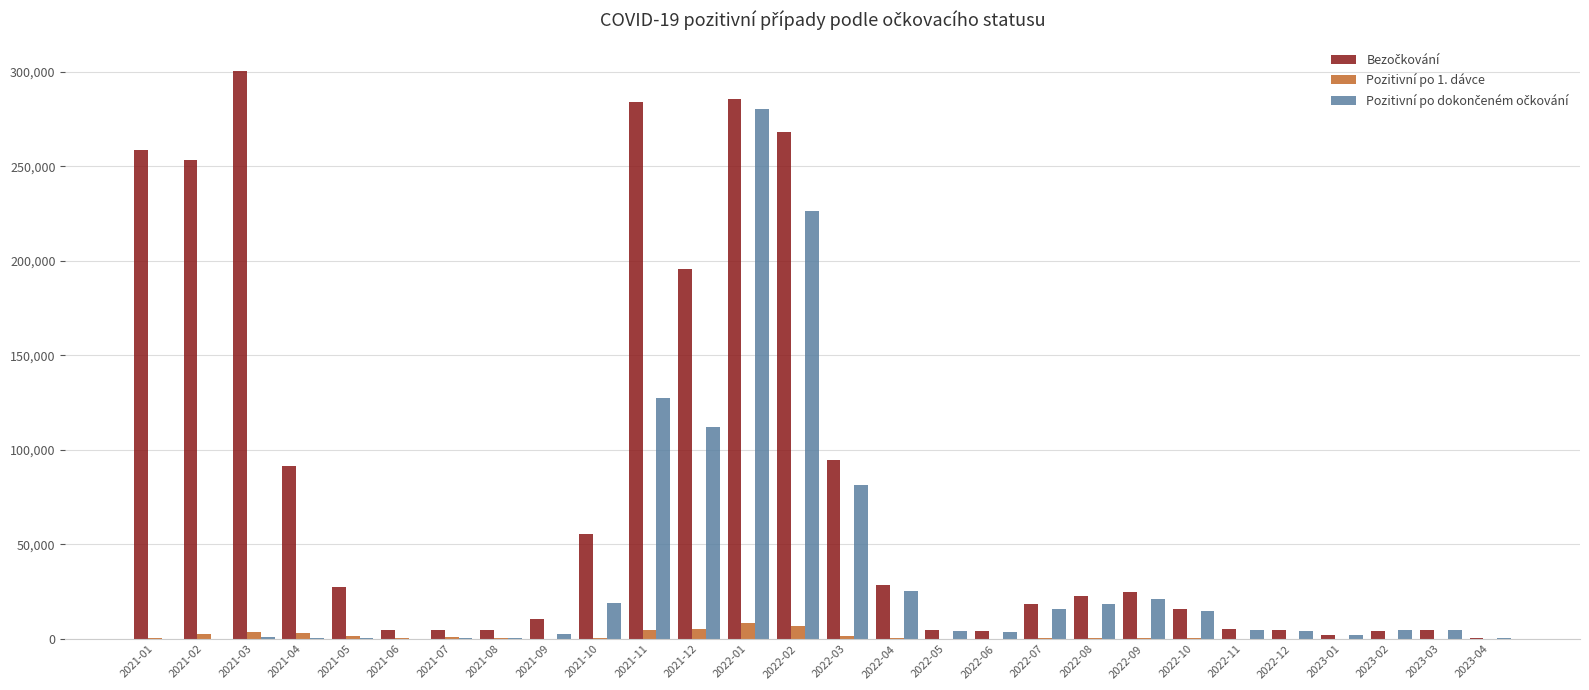

At which category is the sum across all series the highest?

2022-01